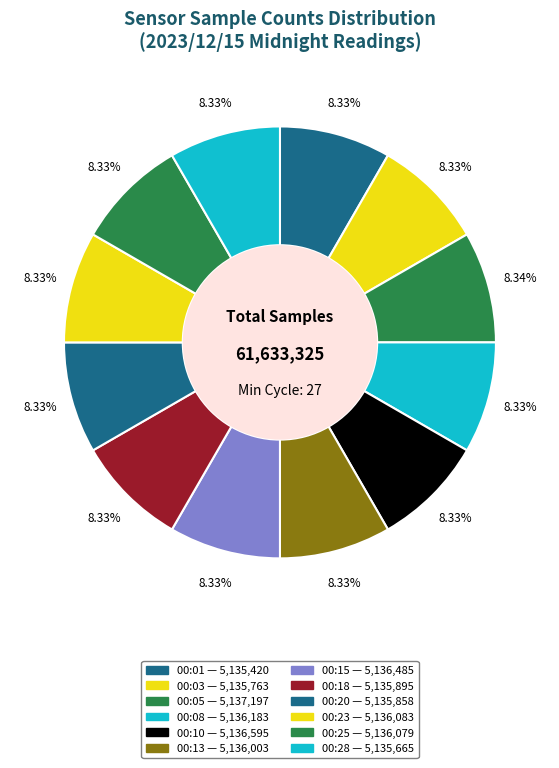

To the nearest percent, what is the average slice percentage?

8%